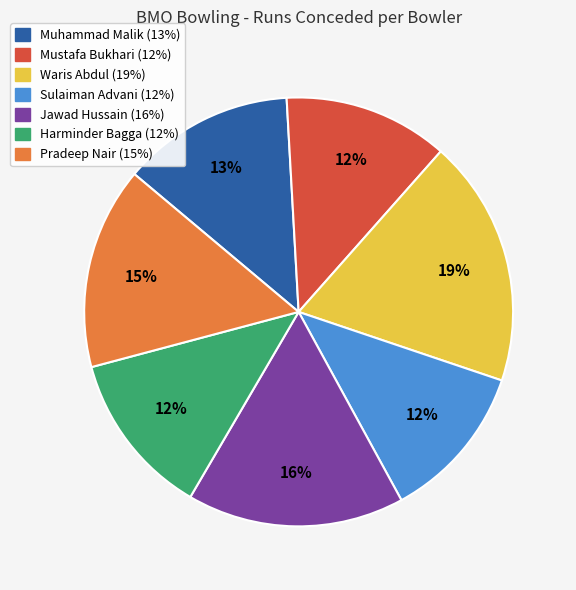

Is it true that Jawad Hussain is 24% of the pie?

False